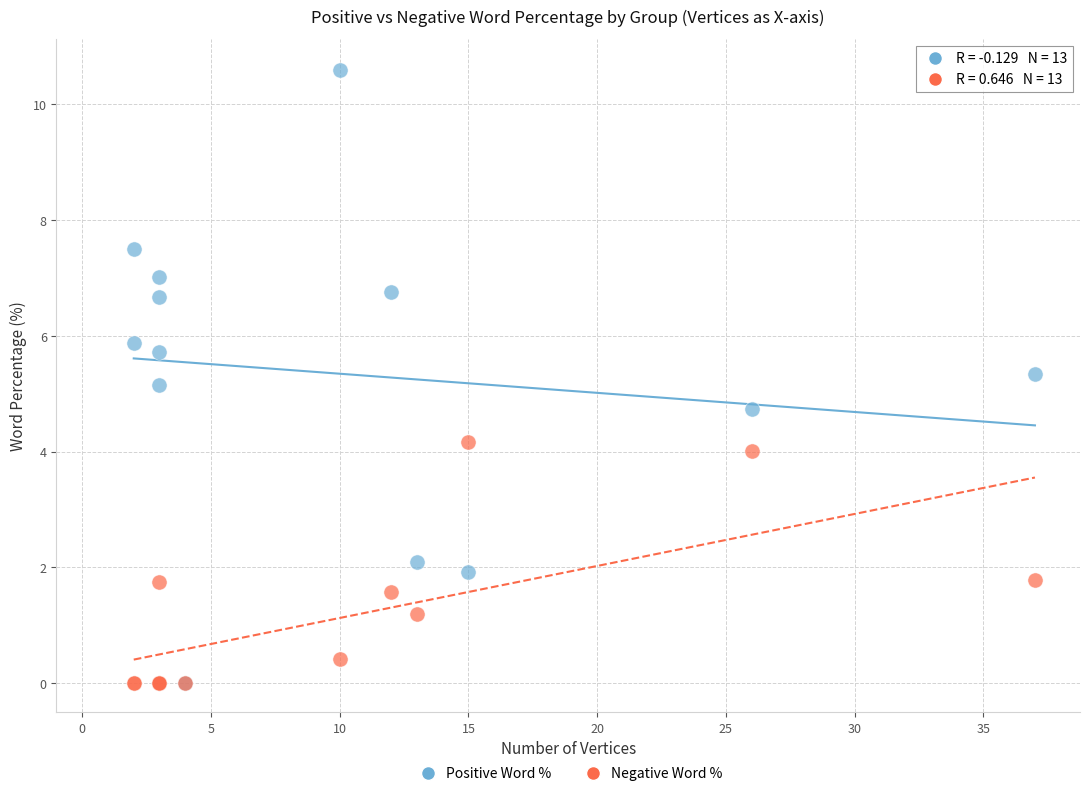

What are all the series names shown in the legend?

Positive Word %, Negative Word %